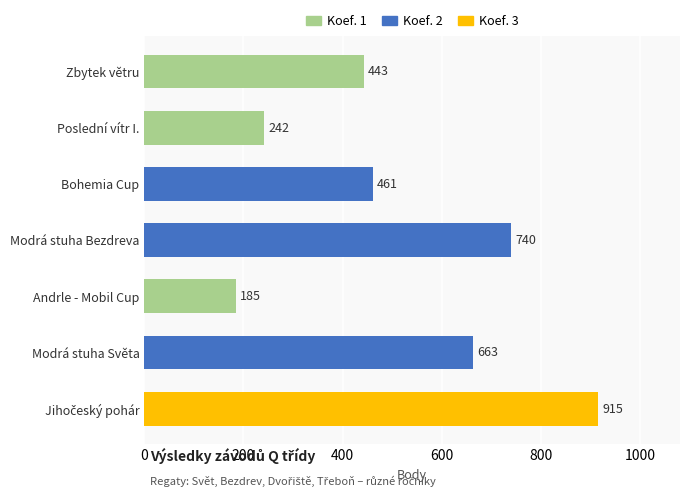

Approximately how many times larger is the value at Bohemia Cup compared to Poslední vítr I.?

1.9